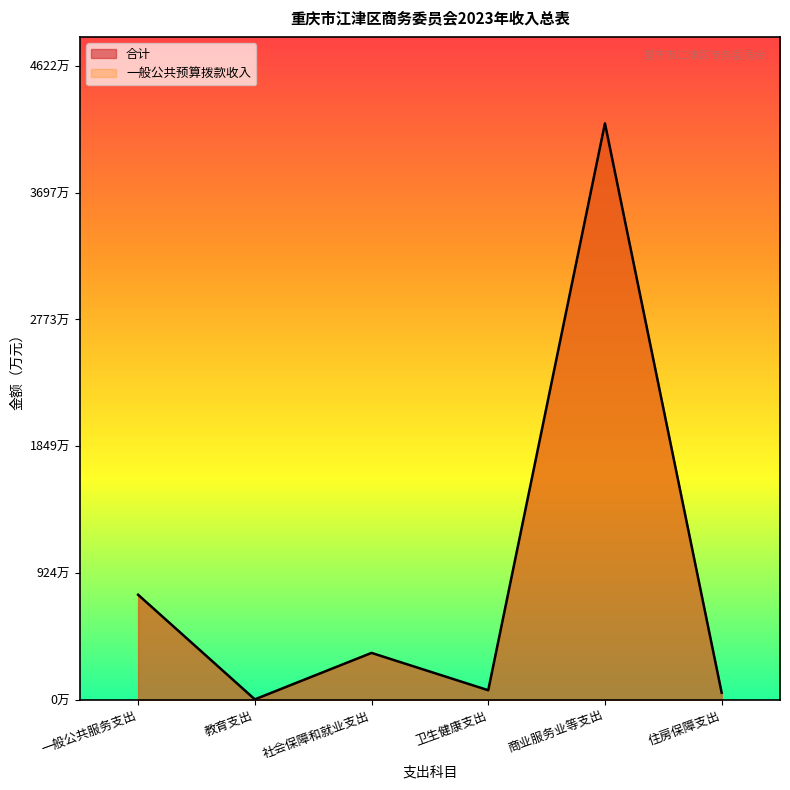

What is the difference between the maximum and minimum values?

4196.7